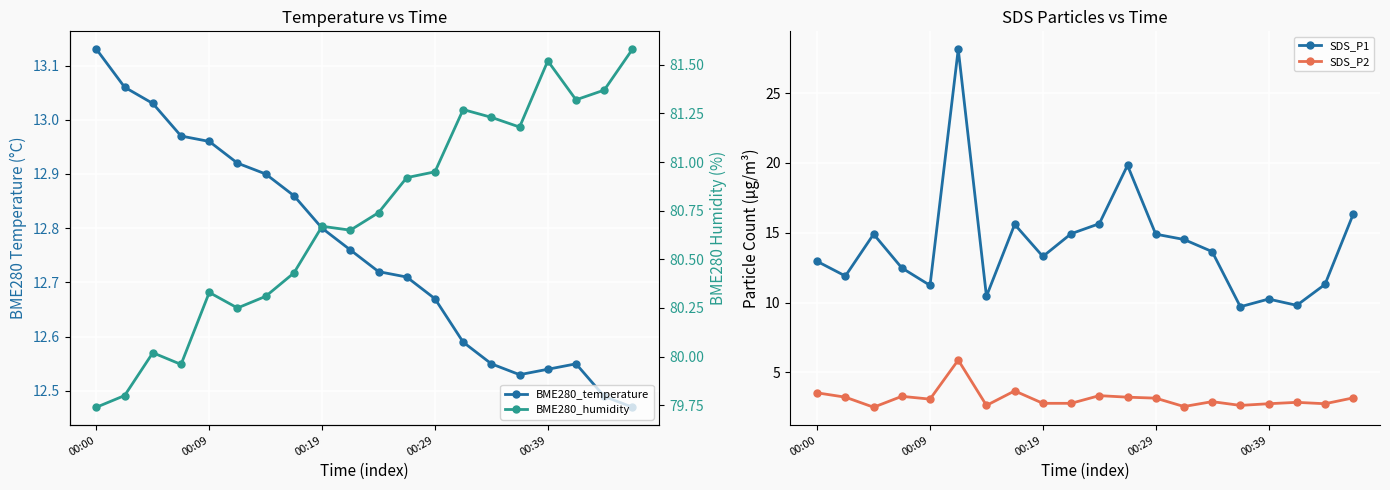

True or false: BME280_humidity and BME280_temperature cross at least once.

False